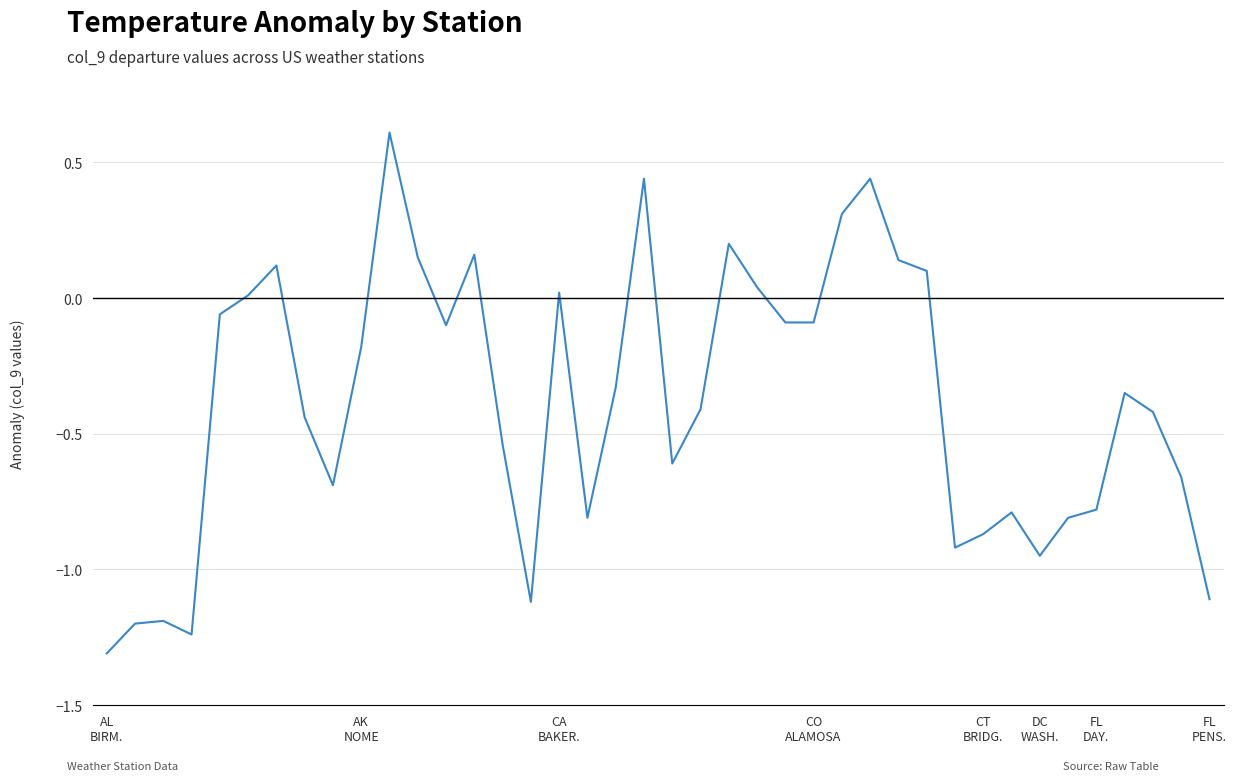

What is the difference between the maximum and minimum values?

1.9